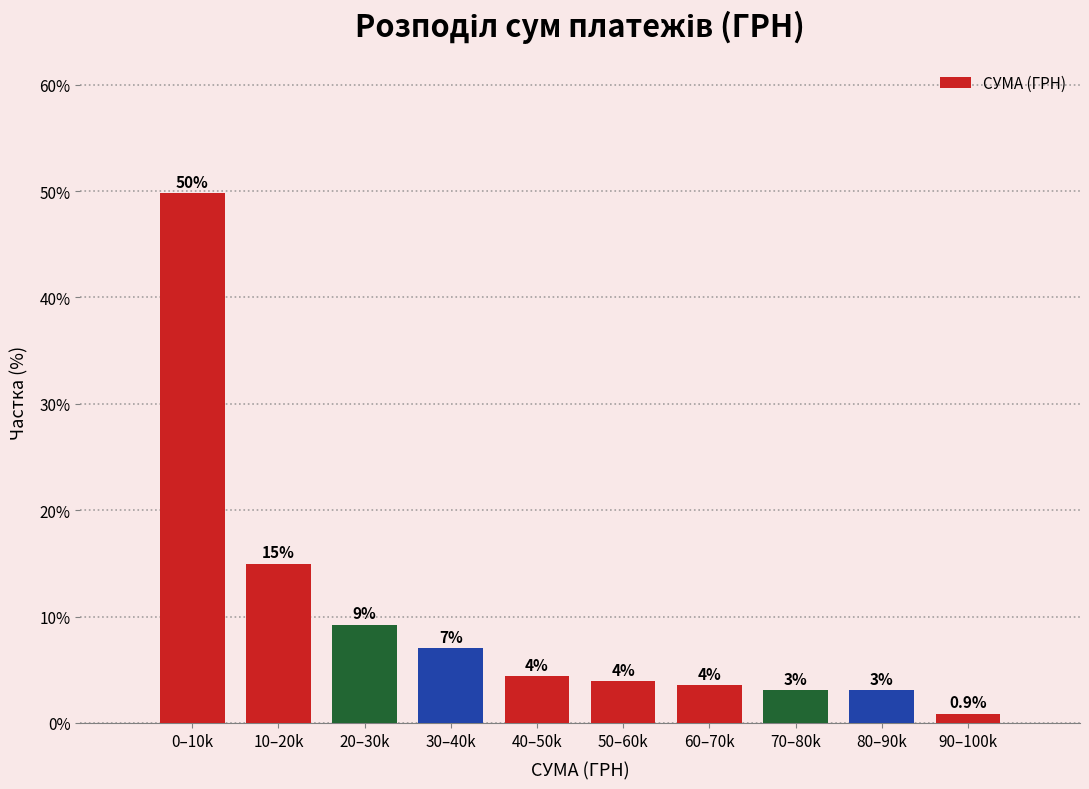

Approximately how many times larger is the value at 20–30k compared to 10–20k?

0.6